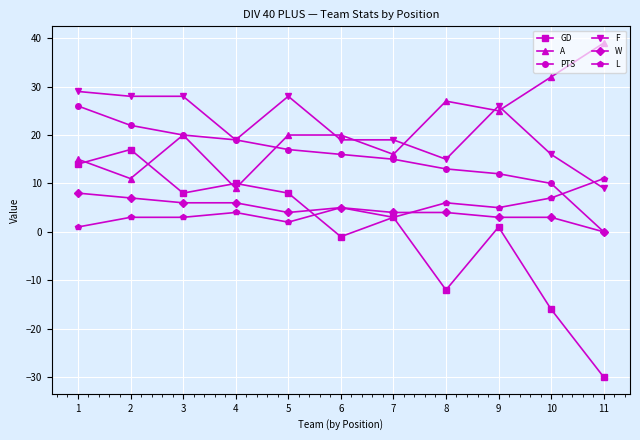

The value of F at 9 is 26. True or false?

True